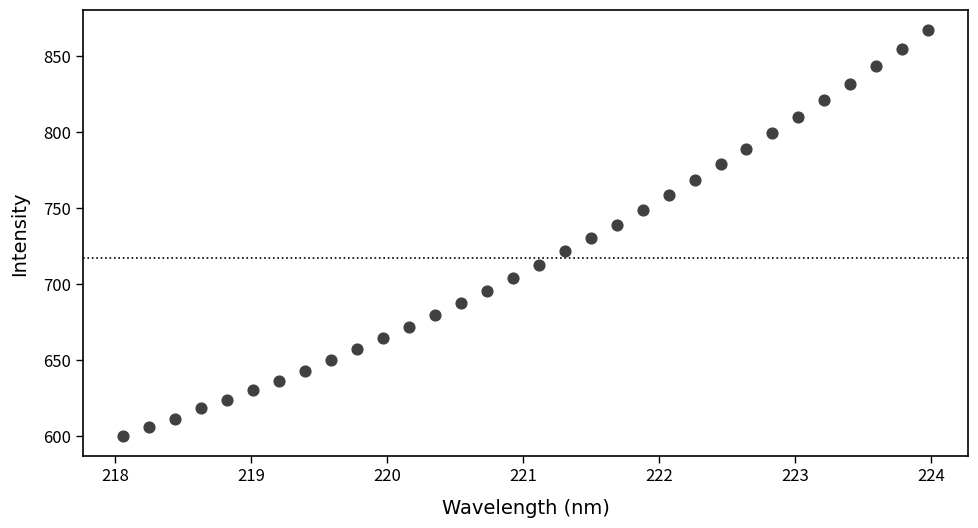

What is the range of Y values (max minus min)?

267.3